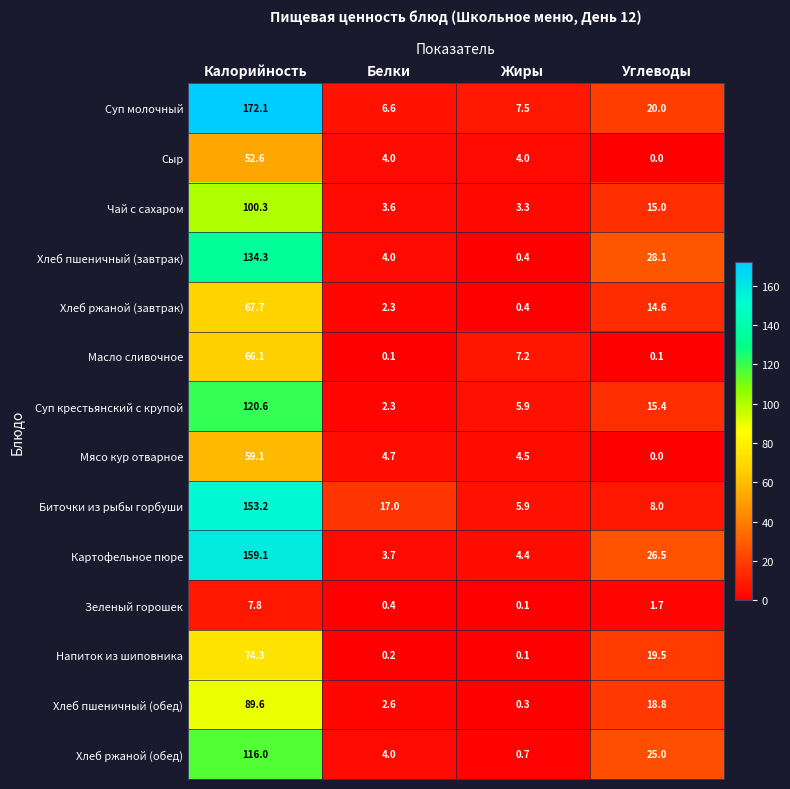

What is the difference between the Хлеб ржаной (завтрак) values at Белки and Углеводы?

12.3